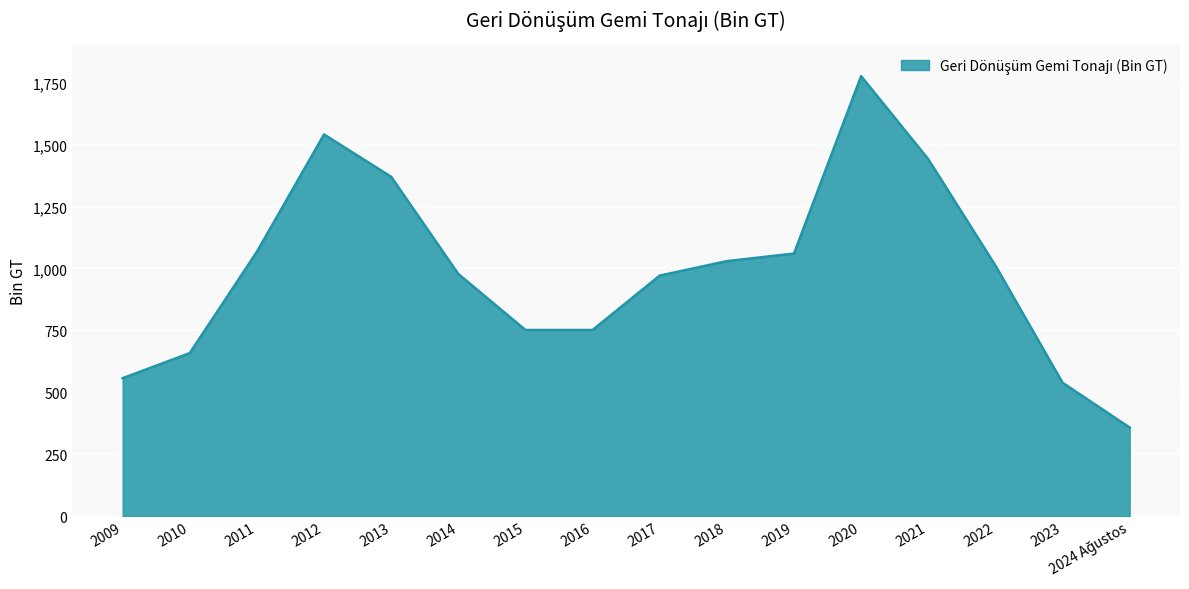

True or false: there are more than 2 points higher than both neighbors.

False